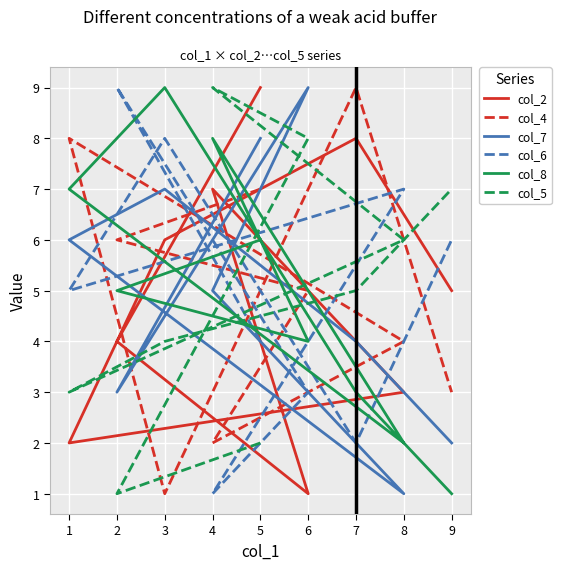

What is the difference between the second highest and second lowest values in the col_6 series?

6